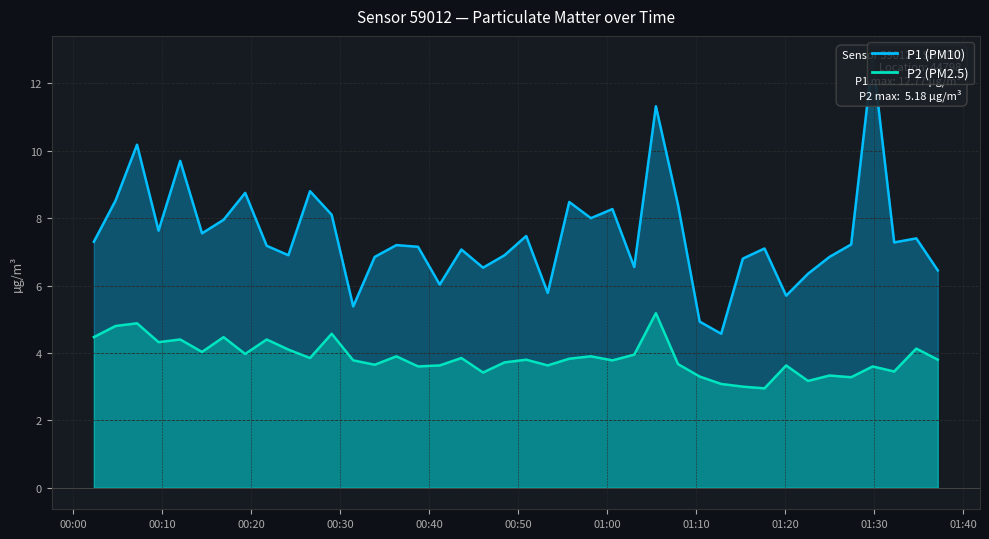

How many lines are shown in the chart?

2